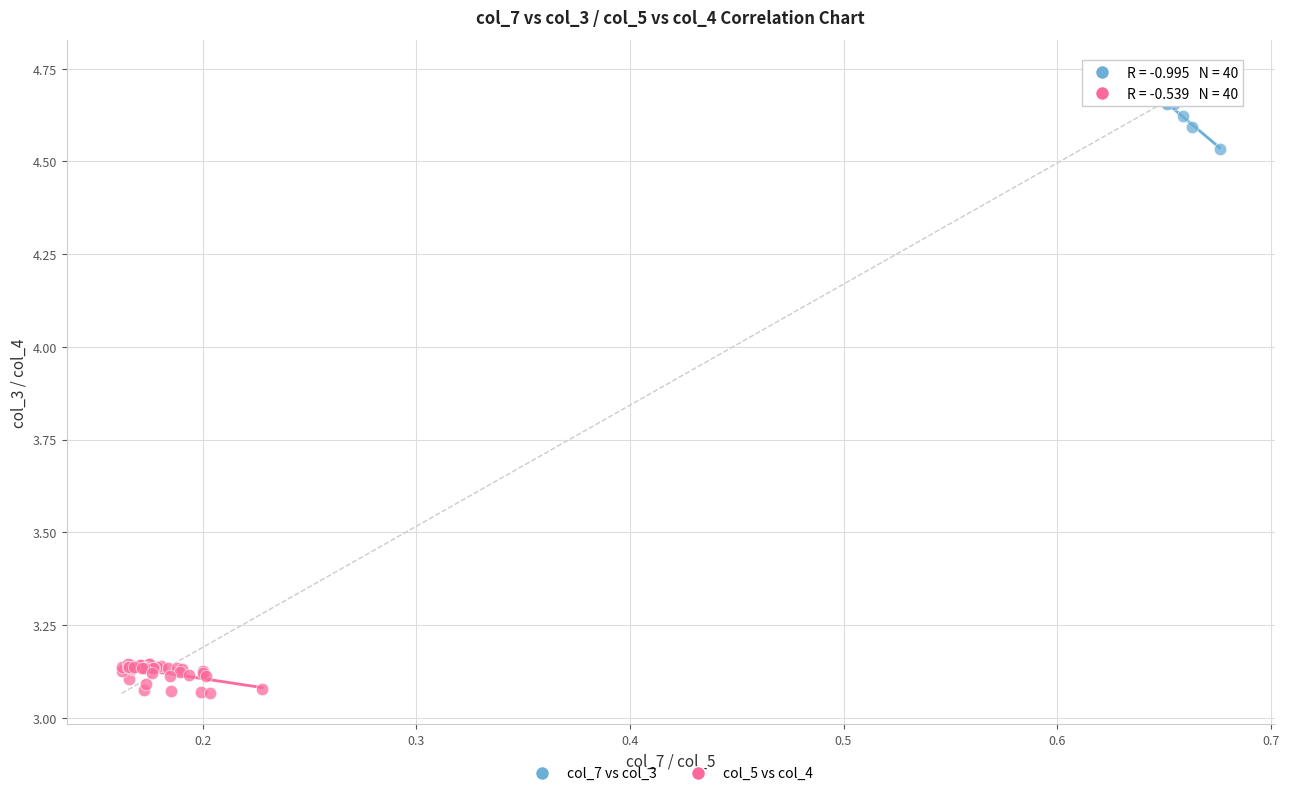

What are all the series names shown in the legend?

col_7 vs col_3, col_5 vs col_4